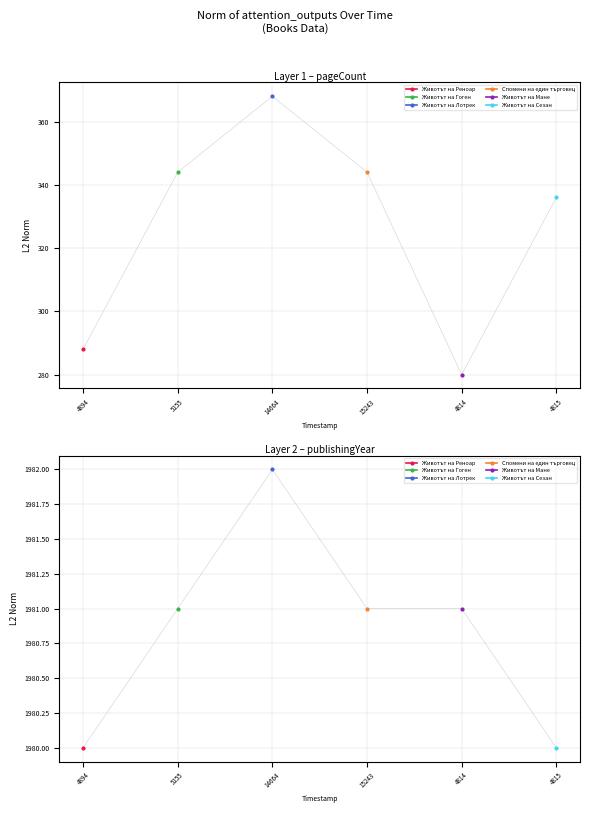

True or false: Животът на Сезан and Животът на Реноар intersect in this chart.

False